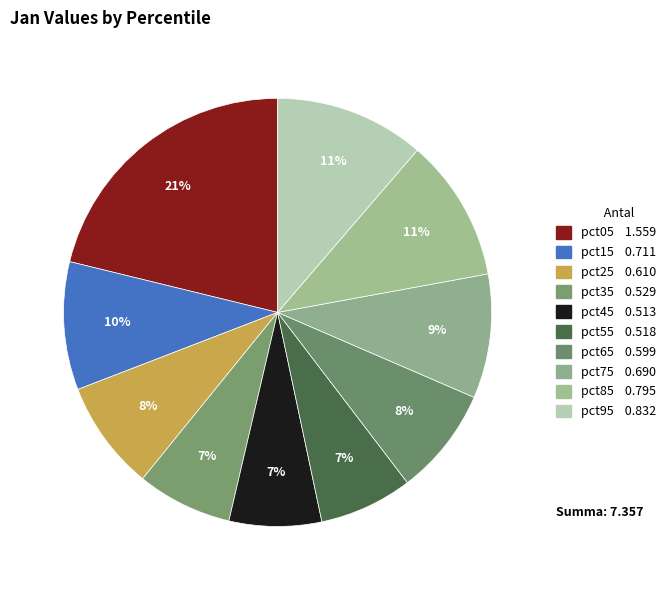

The pct55 slice represents 16% of the pie. True or false?

False